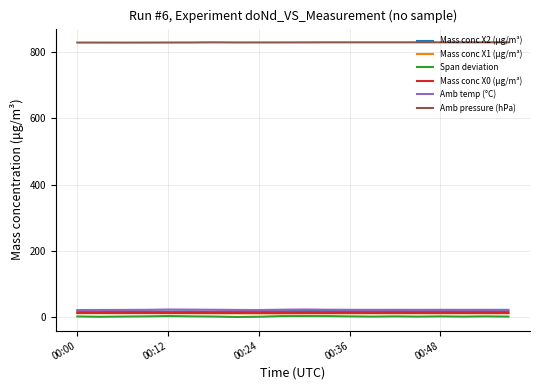

True or false: Mass conc X2 (μg/m³) and Amb pressure (hPa) cross at least once.

False